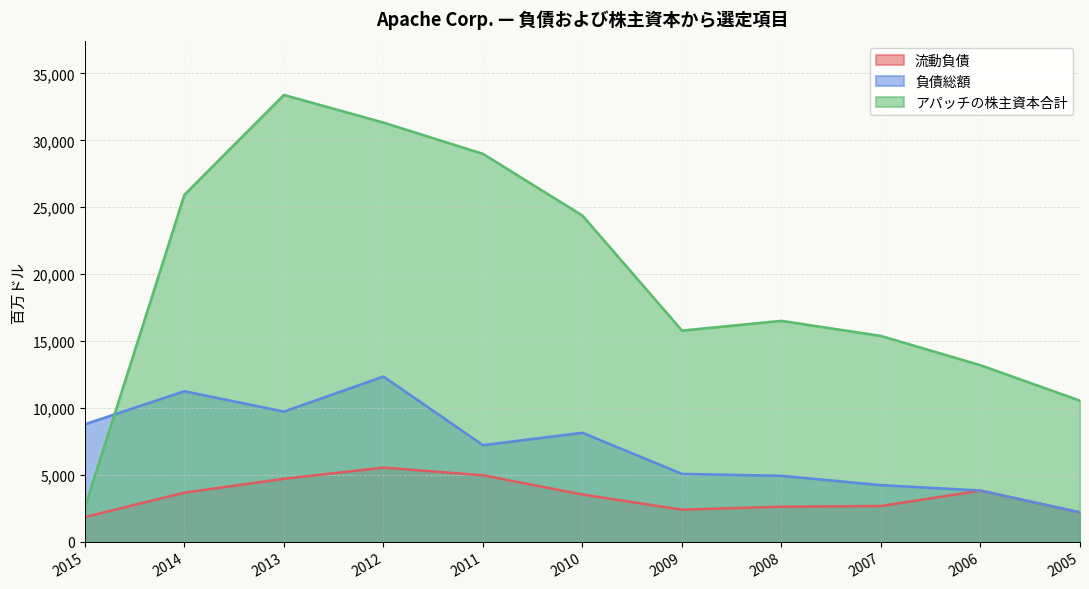

Does the chart display data point markers on the line(s)?

No